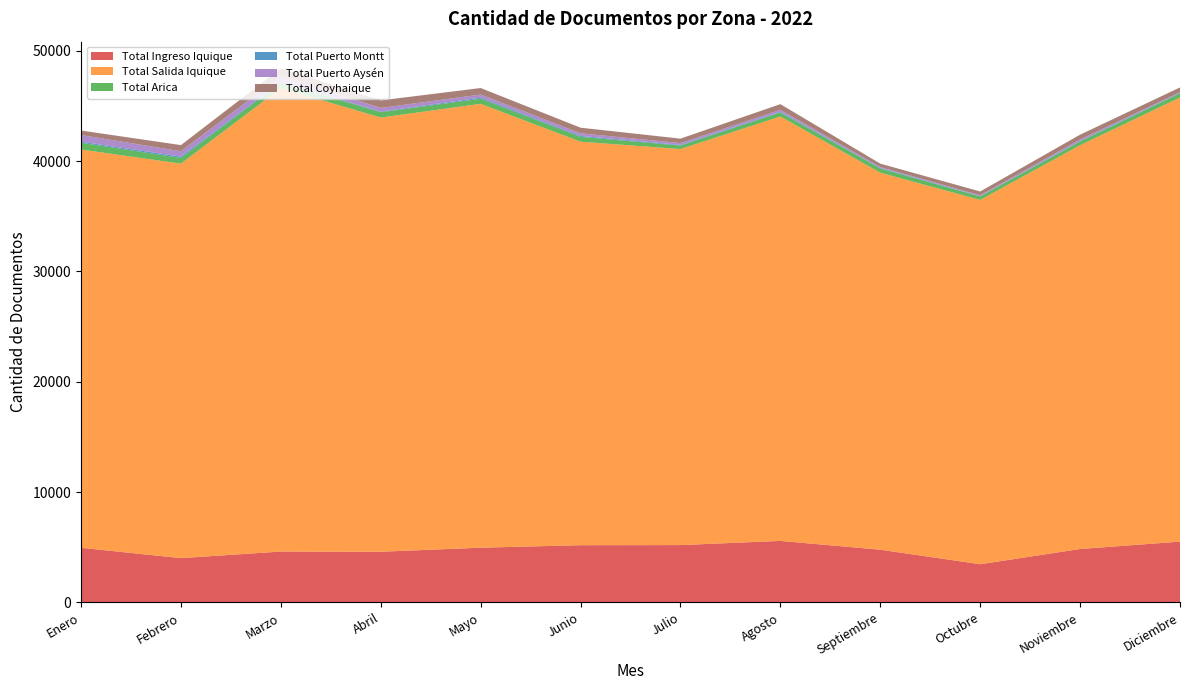

Reading left to right, transcribe all the data shown in this chart.

Total Ingreso Iquique: 4953	4020	4614	4596	4963	5190	5201	5577	4782	3466	4846	5513
Total Salida Iquique: 36098	35748	42000	39352	40227	36566	35892	38466	34165	33015	36595	40253
Total Arica: 612	517	497	485	462	441	318	364	380	317	336	384
Total Puerto Montt: 98	122	69	50	98	85	54	58	55	29	33	39
Total Puerto Aysén: 604	487	526	339	283	238	165	181	78	80	146	62
Total Coyhaique: 406	556	698	680	590	508	405	517	311	338	439	425